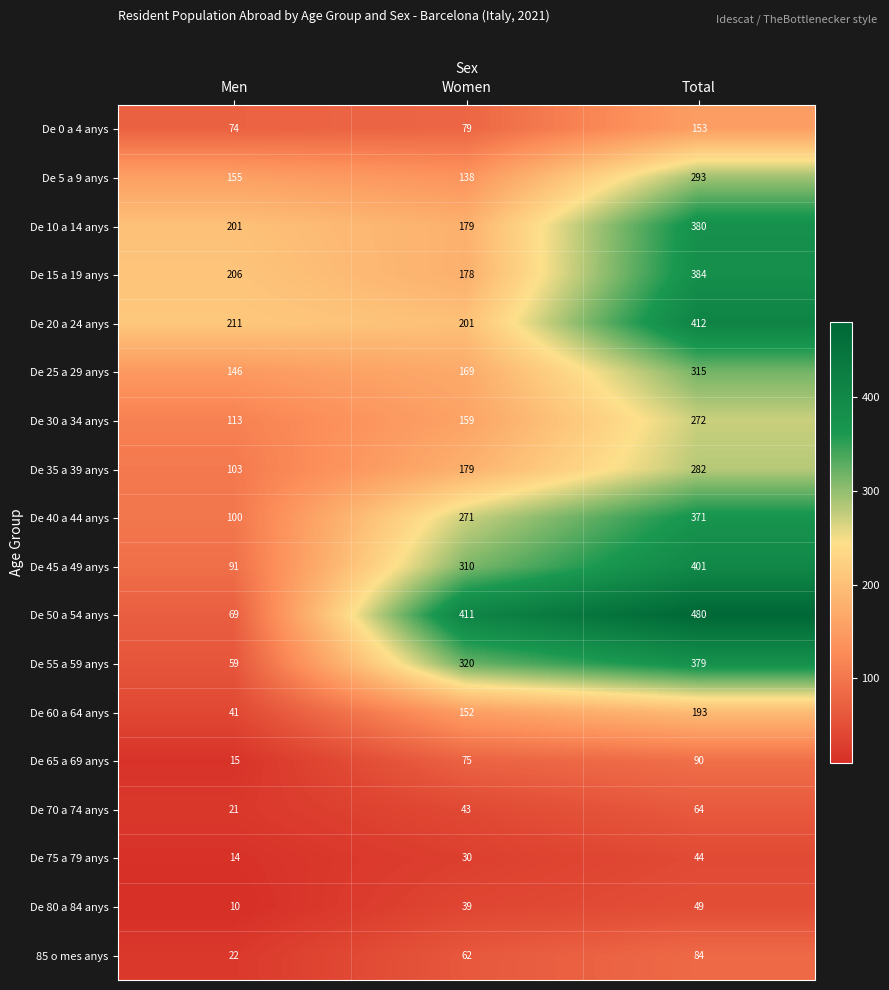

At how many categories does at least one series exceed 115?

3